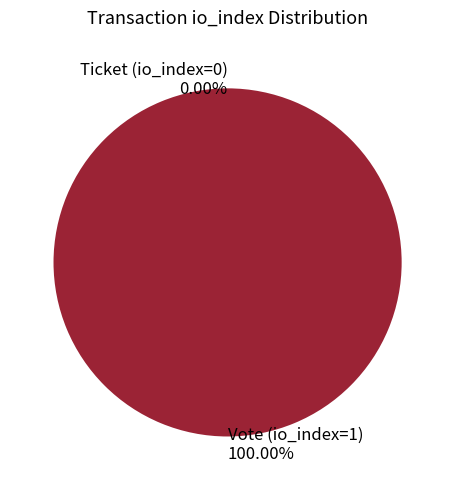

True or false: Vote (io_index=1) accounts for 93% of the total.

False